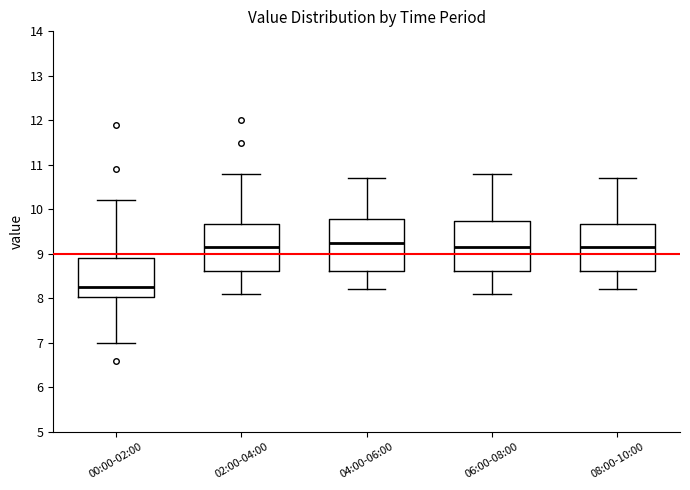

Which box has the lowest median line?

00:00-02:00